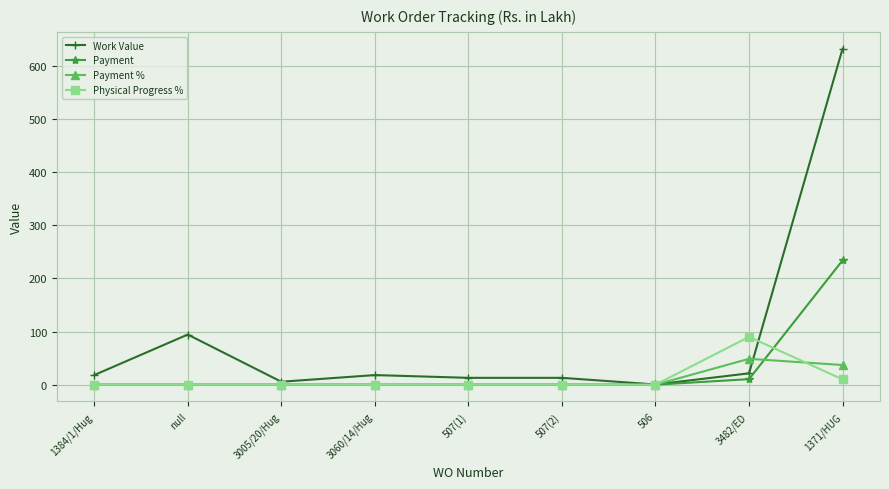

At which label is Physical Progress % closest to 45?

1371/HUG